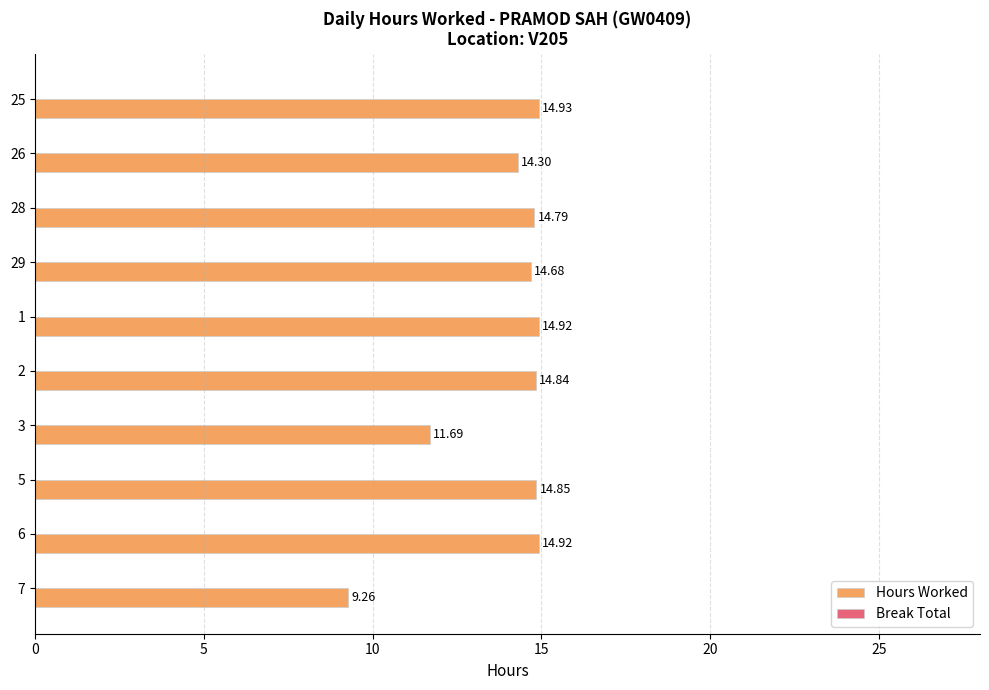

What is the change in value from 3 to 6?

+3.2